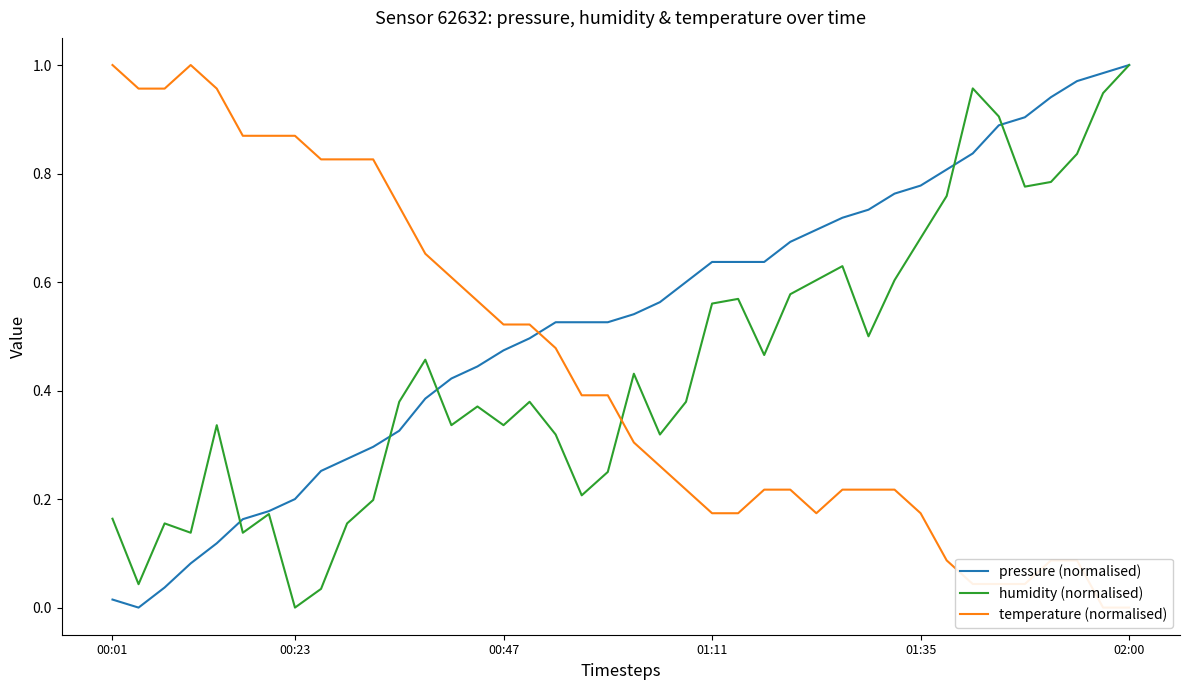

What value does the temperature (normalised) series have at 22?

0.2